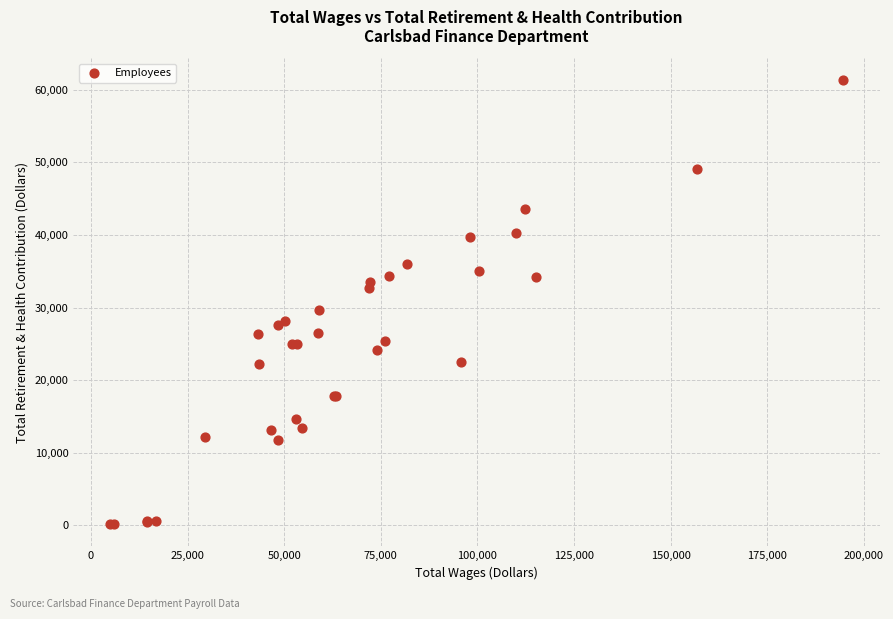

What Y value in the scatter plot is closest to 30723?

29621